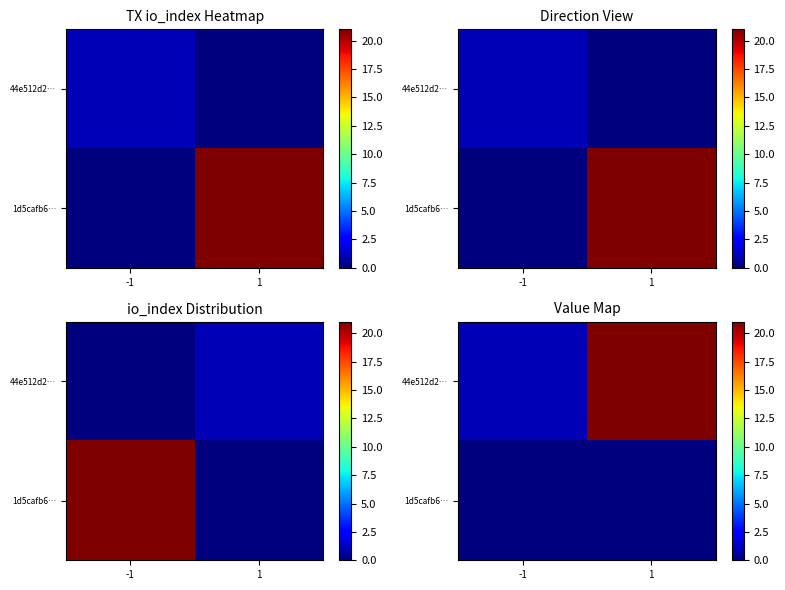

What is the spread (max minus min) of values at 1?

21